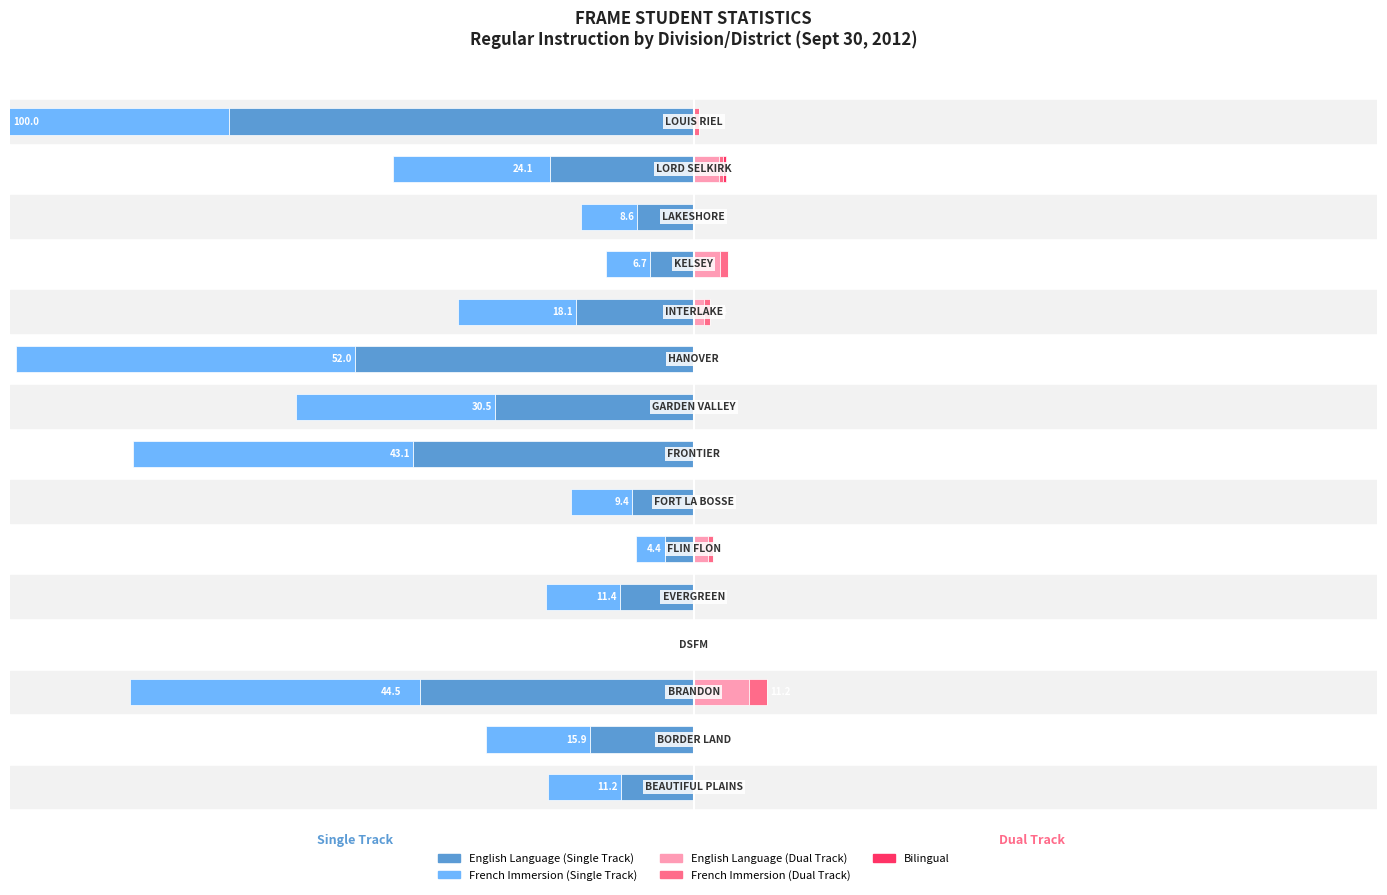

At how many categories does at least one series exceed -72?

15